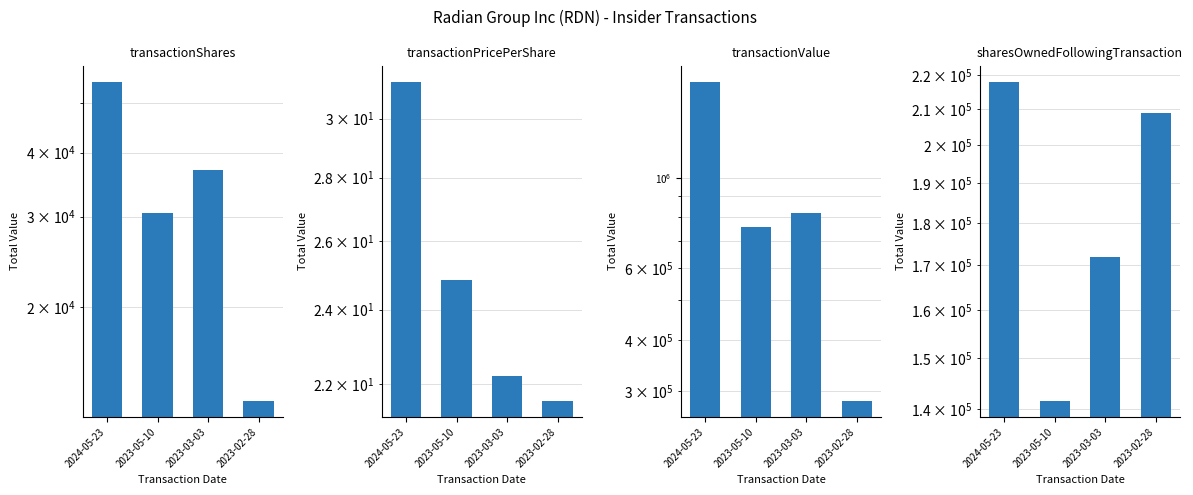

What is the difference between the second highest and minimum values in the transactionValue series?

538515.0